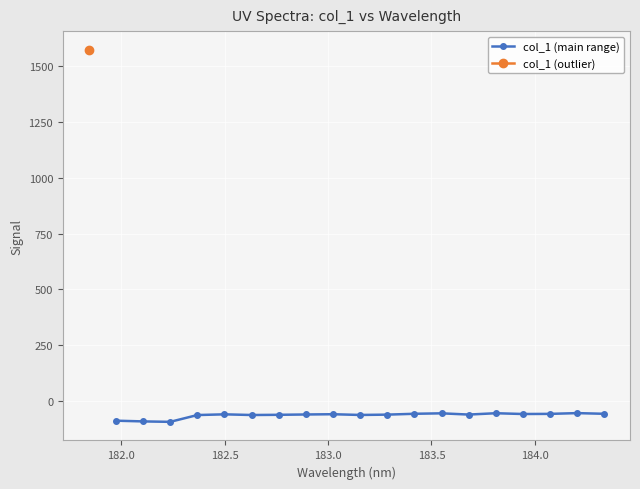

How many data points does each series have?

19